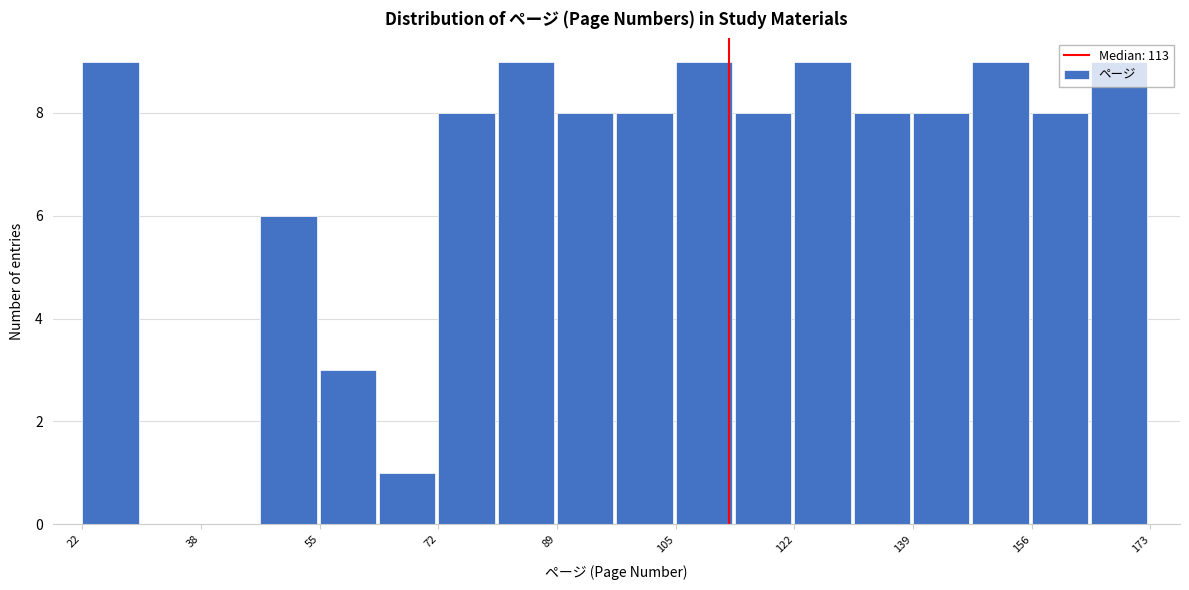

Reading left to right, list every bar in this chart as the range it spans on the x-axis followed by its height. Neither the bar edges nor the heights are printed on the chart, so give them approximately, as read against the axes.

22 to 30: 9
30 to 38: 0
38 to 48: 0
48 to 56: 6
56 to 64: 3
64 to 72: 1
72 to 80: 8
80 to 90: 9
90 to 98: 8
98 to 106: 8
106 to 114: 9
114 to 122: 8
122 to 132: 9
132 to 140: 8
140 to 148: 8
148 to 156: 9
156 to 164: 8
164 to 174: 9